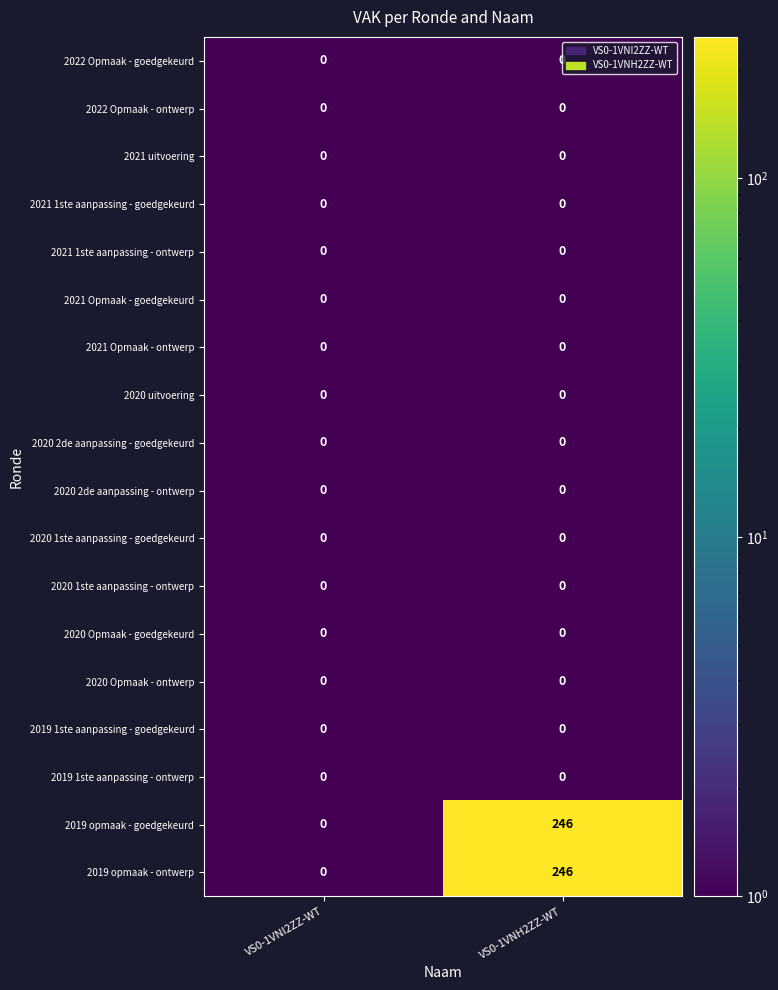

What is the difference between the highest and lowest values at VS0-1VNH2ZZ-WT?

246